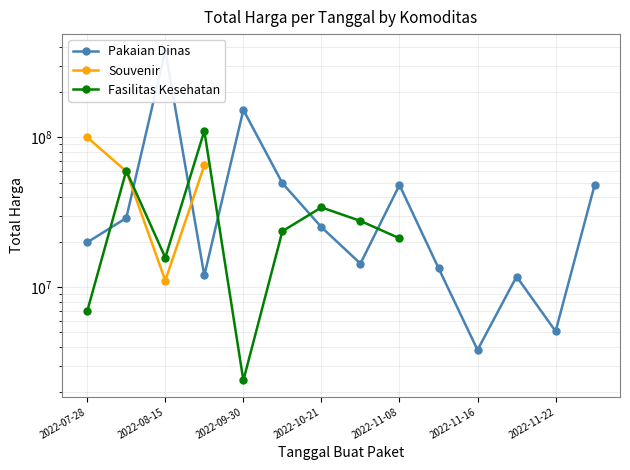

Does the chart display data point markers on the line(s)?

Yes